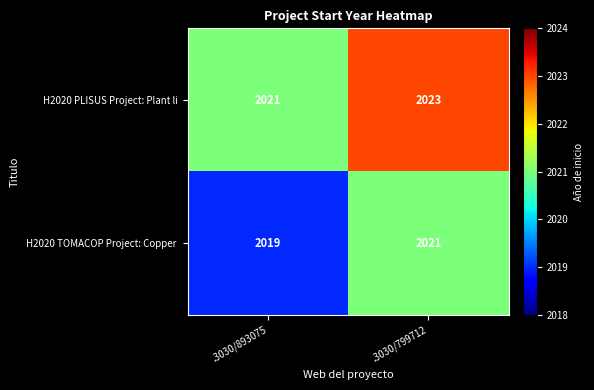

The value of H2020 PLISUS Project: Plant li at .3030/799712 is 1141. True or false?

False